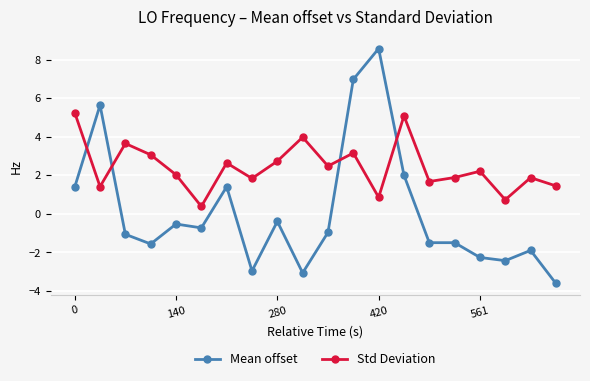

At how many categories does at least one series exceed 1?

18